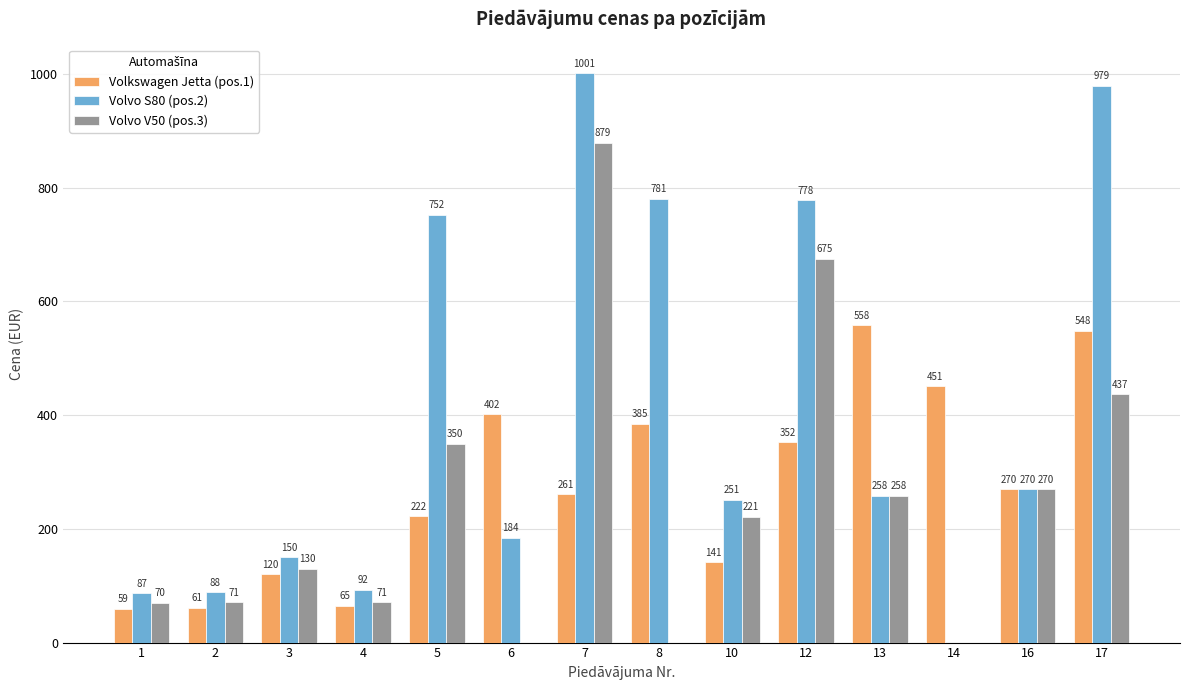

Where is Volvo S80 (pos.2) nearest to the value 500?

16